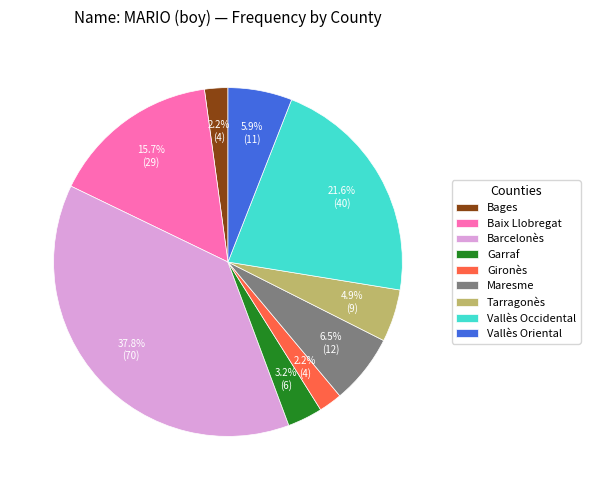

How many segments does this pie chart have?

9